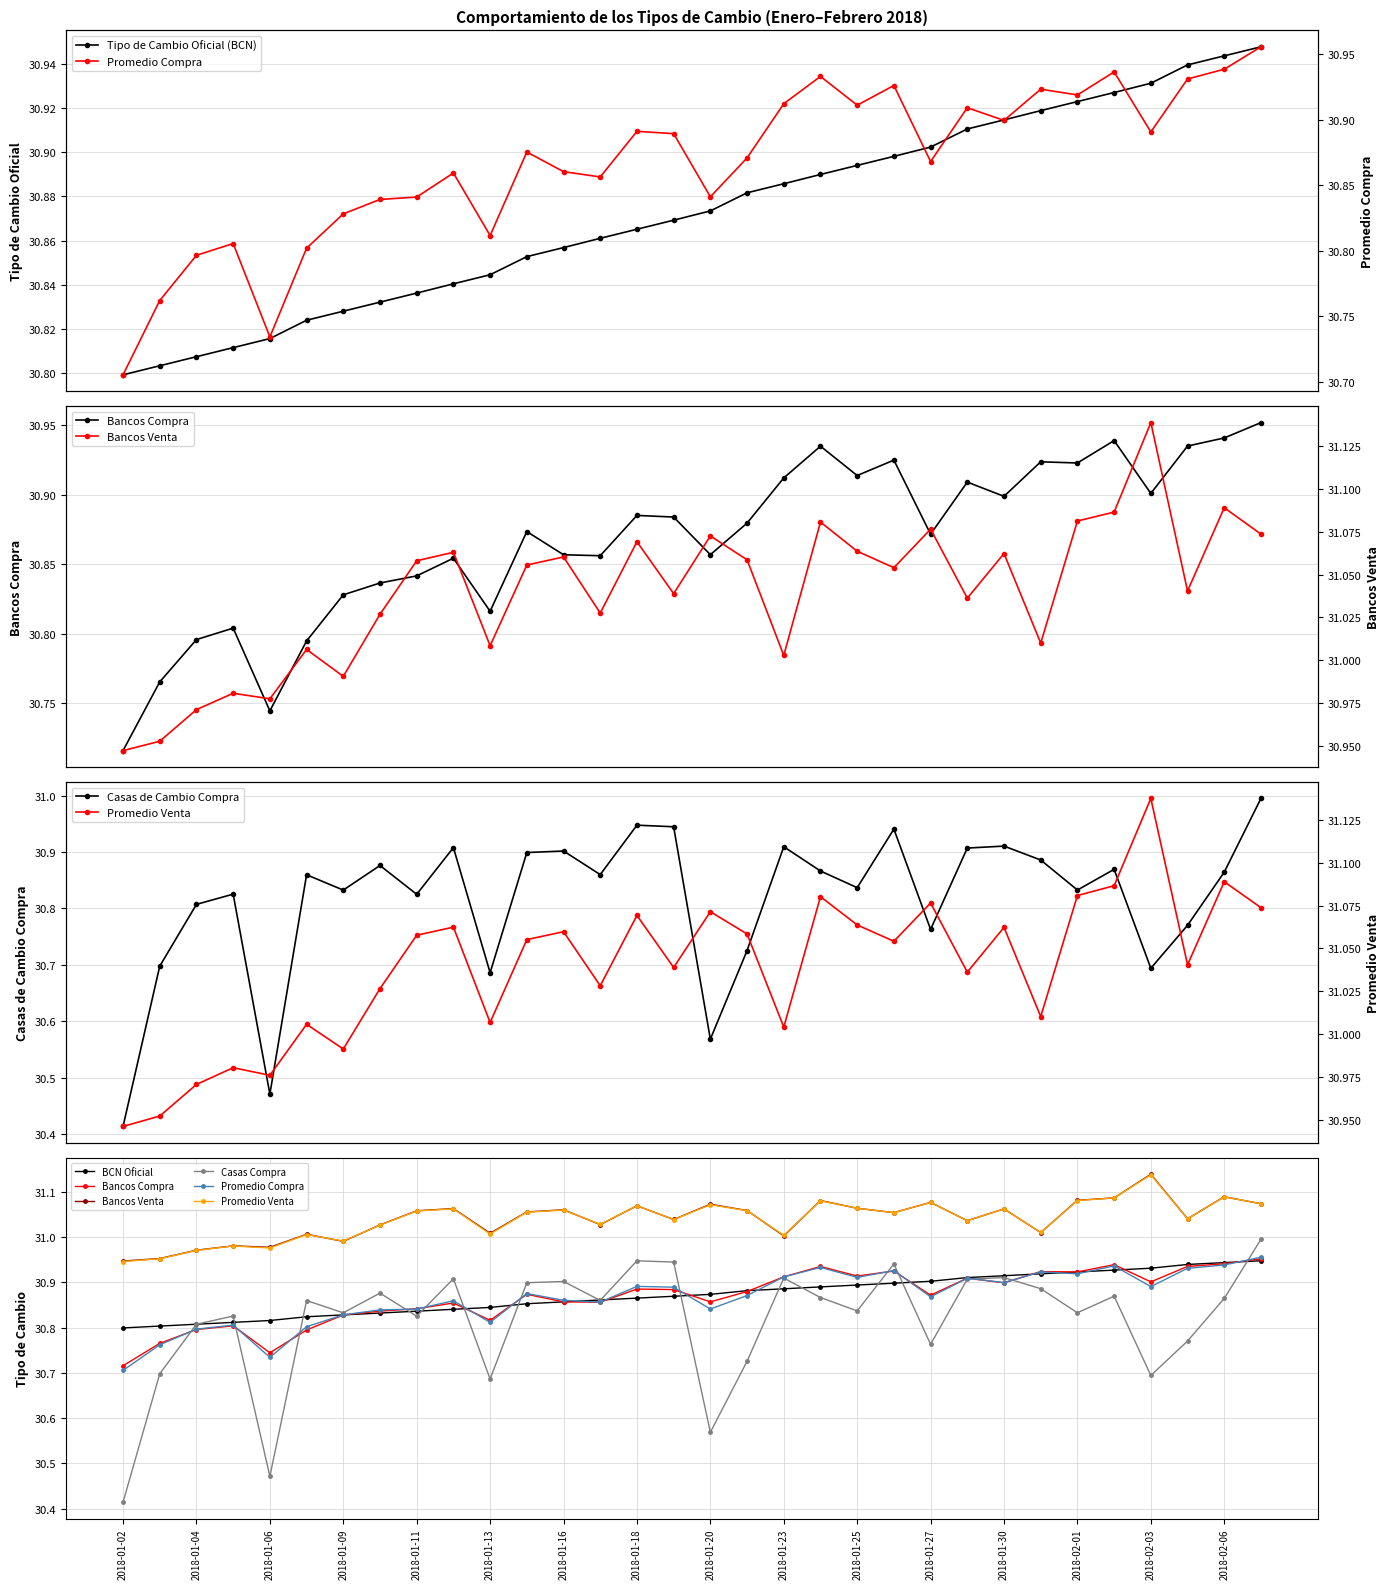

What is the sum of all Bancos Compra values?

987.8